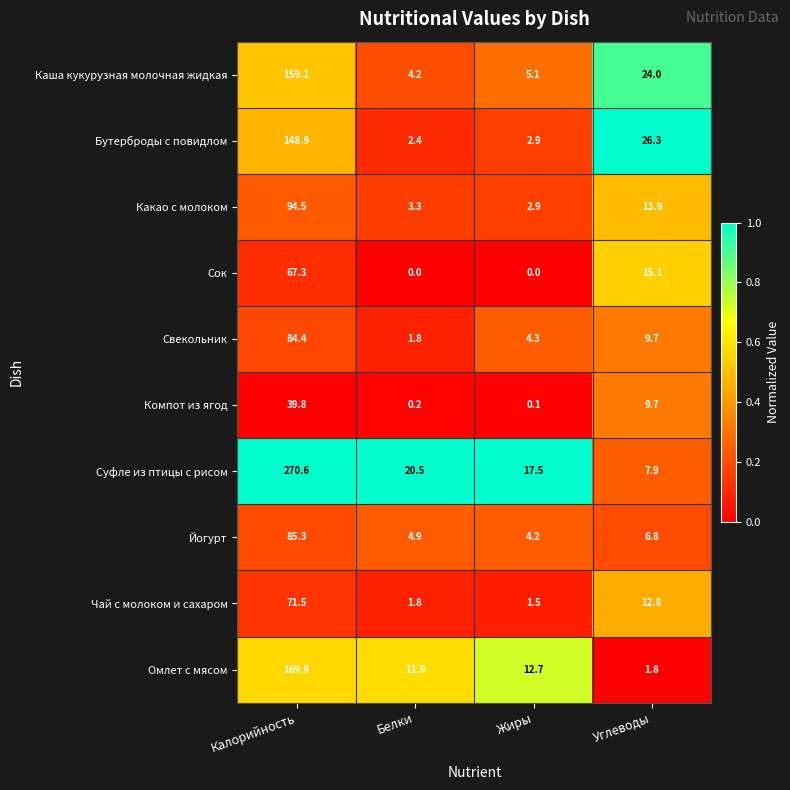

The value of Суфле из птицы с рисом at Жиры is 17.5. True or false?

True